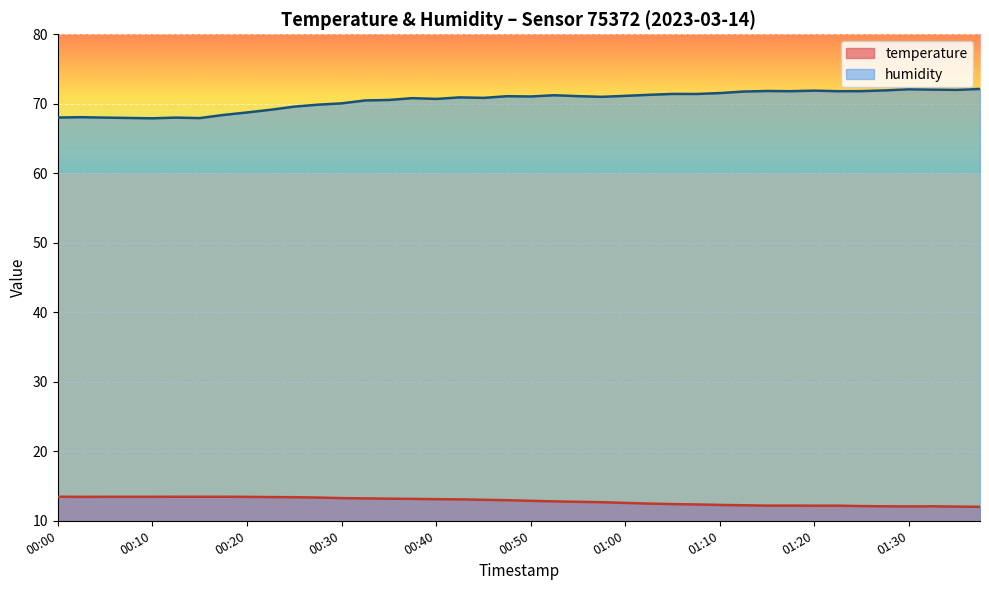

What is the difference between the highest and lowest values at 01:20?

59.7